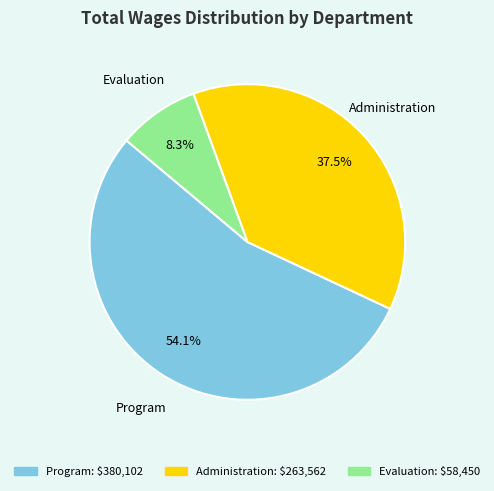

Does Administration account for over 50% of the chart?

No